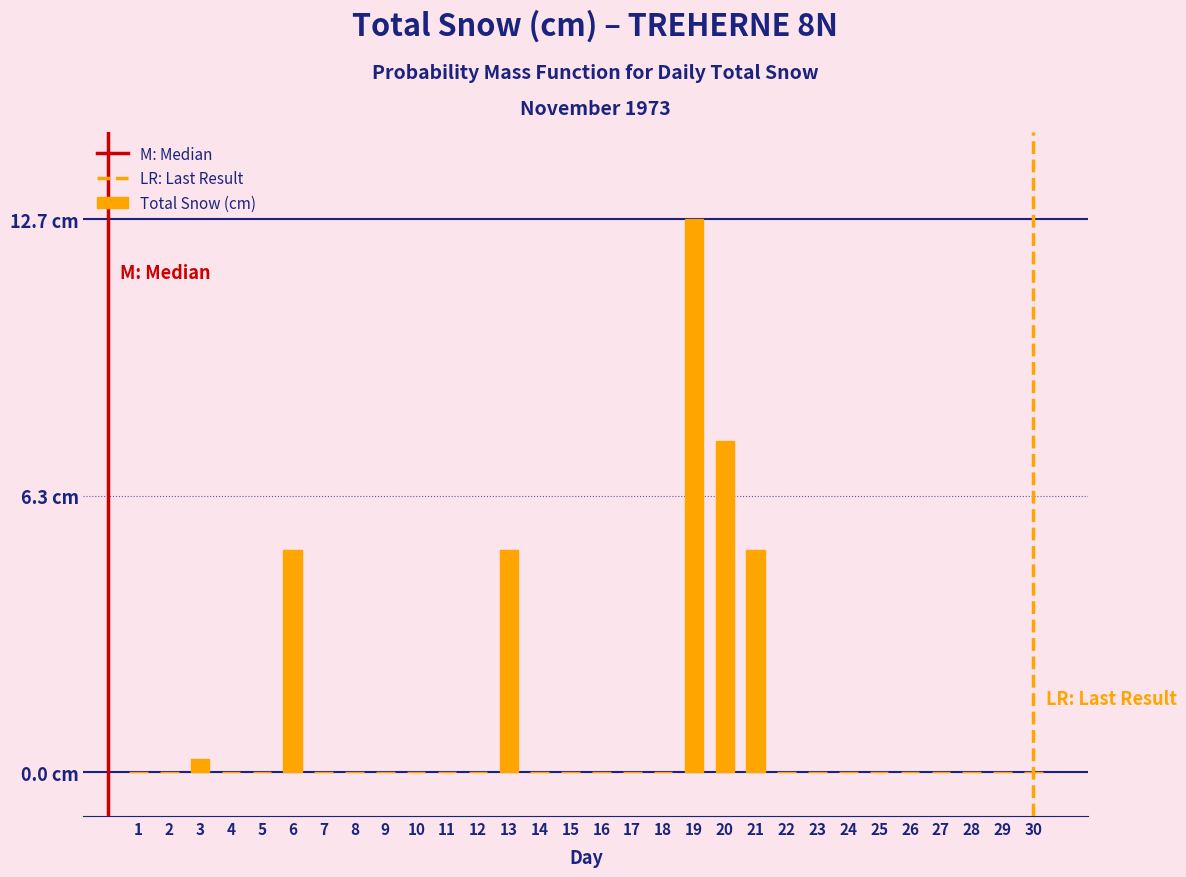

Are the bars horizontal?

No